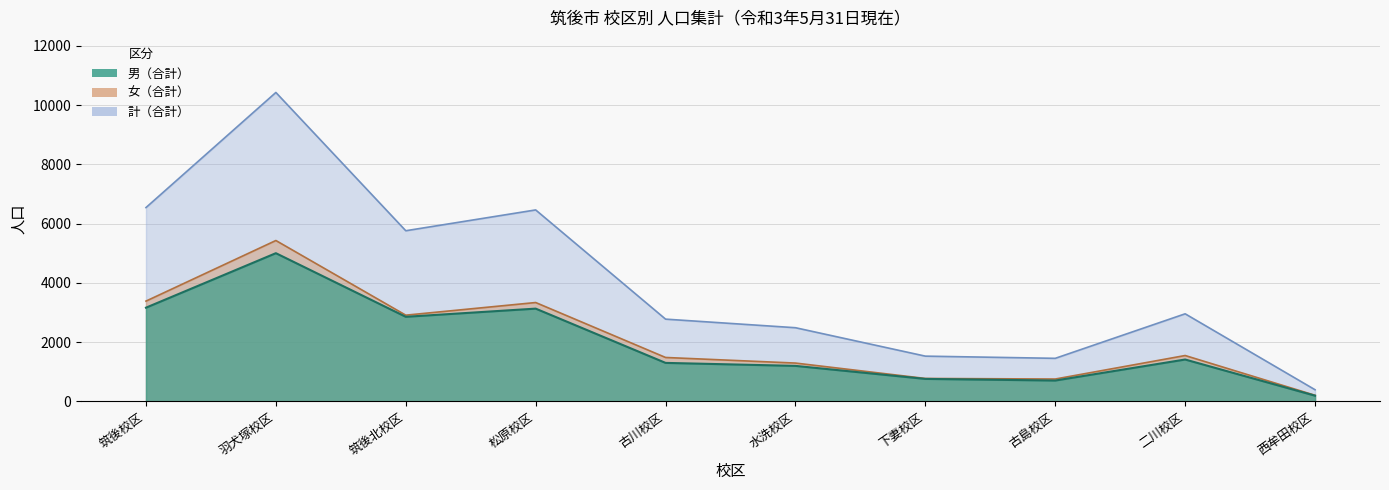

Reading left to right, extract all data points from this chart.

男（合計）: 3160	5001	2852	3128	1295	1194	754	699	1409	187
女（合計）: 3382	5429	2907	3334	1478	1289	769	750	1544	201
計（合計）: 6542	10430	5759	6462	2773	2483	1523	1449	2953	388